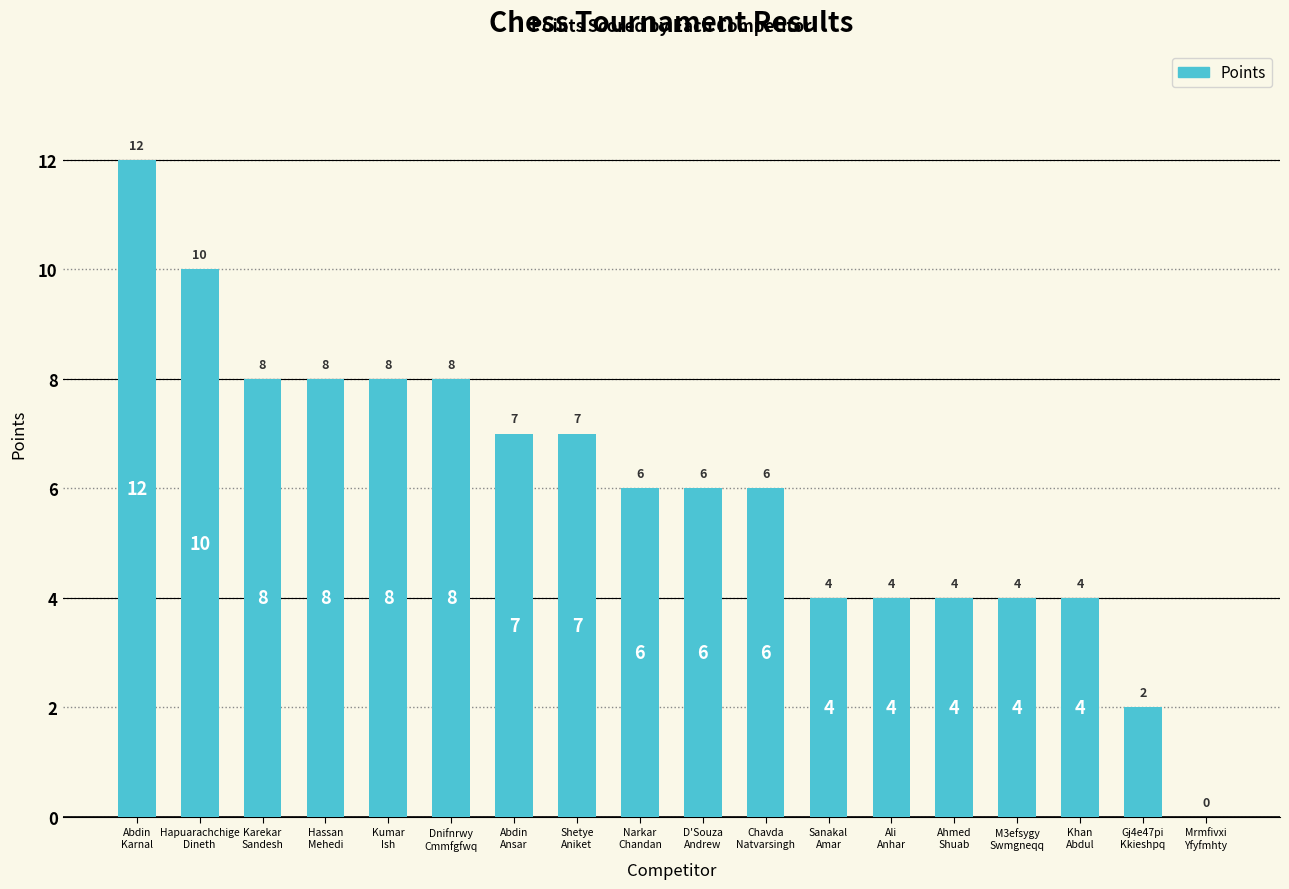

What is the greatest value displayed?

12